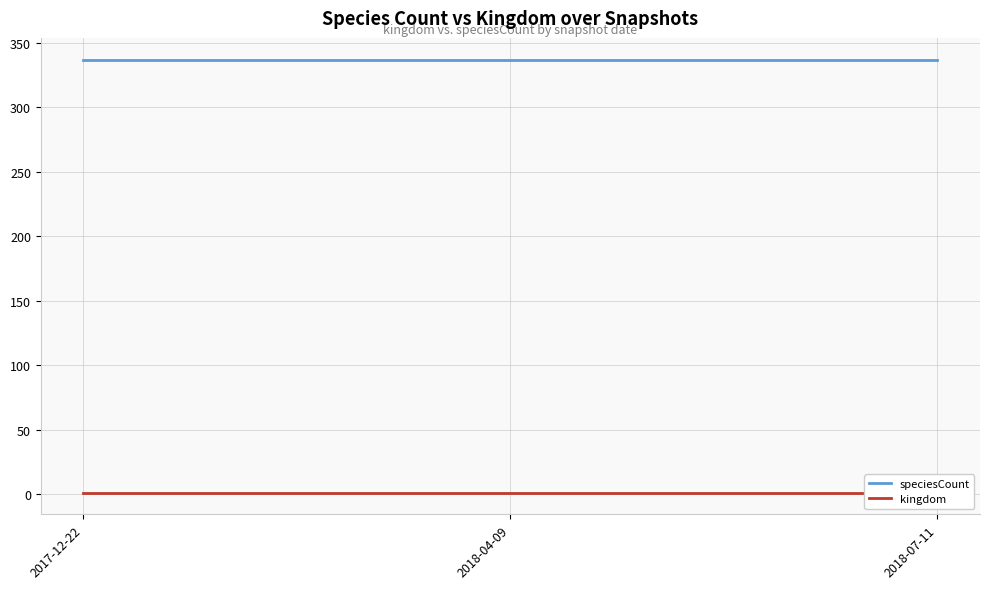

Rank the series by their maximum value, from lowest to highest.

kingdom, speciesCount